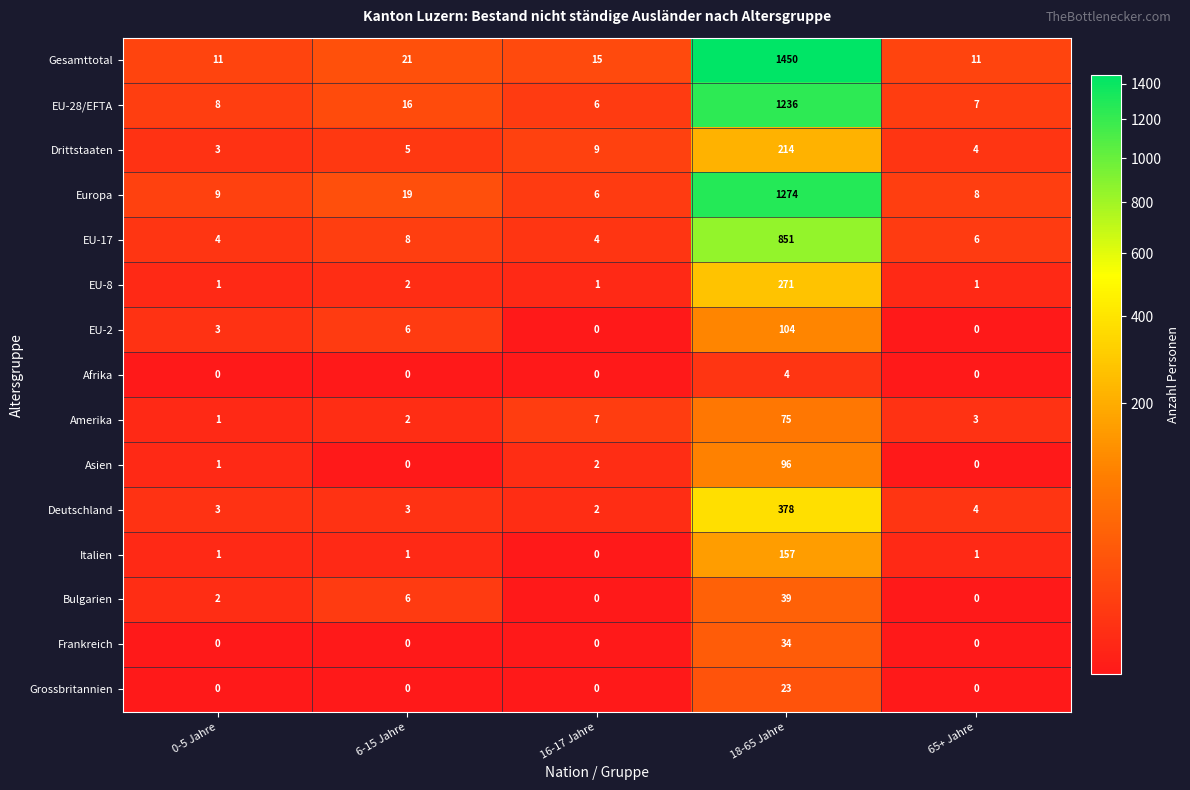

At 18-65 Jahre, list the series in order from largest to smallest.

Gesamttotal, Europa, EU-28/EFTA, EU-17, Deutschland, EU-8, Drittstaaten, Italien, EU-2, Asien, Amerika, Bulgarien, Frankreich, Grossbritannien, Afrika